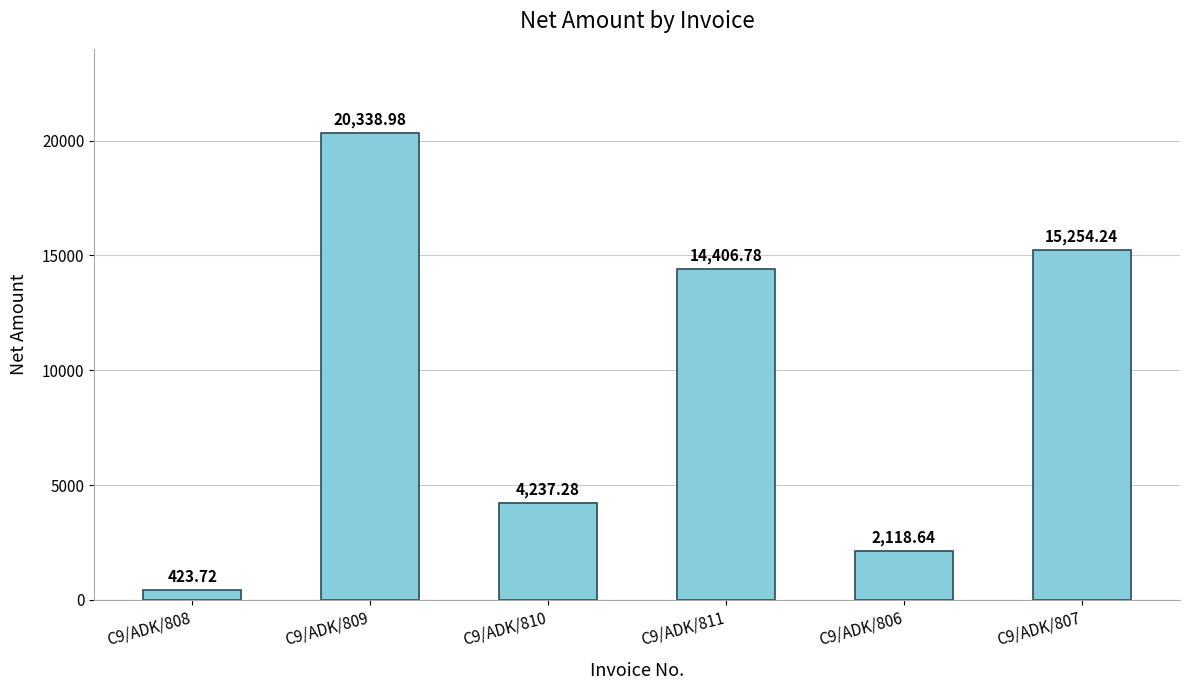

Where is the data nearest to the value 10381?

C9/ADK/811